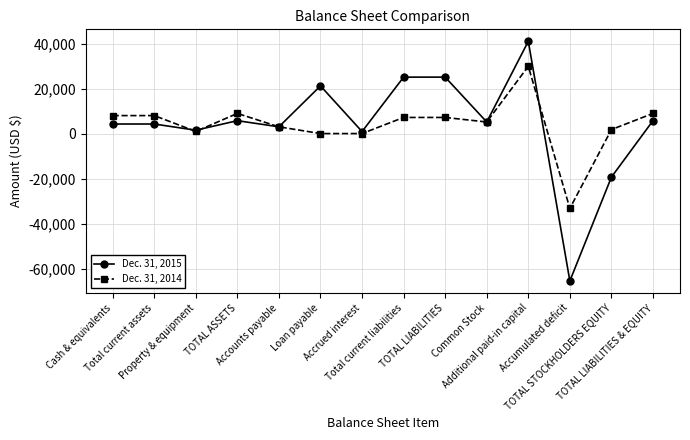

At Accrued interest, list the series in order from largest to smallest.

Dec. 31, 2015, Dec. 31, 2014